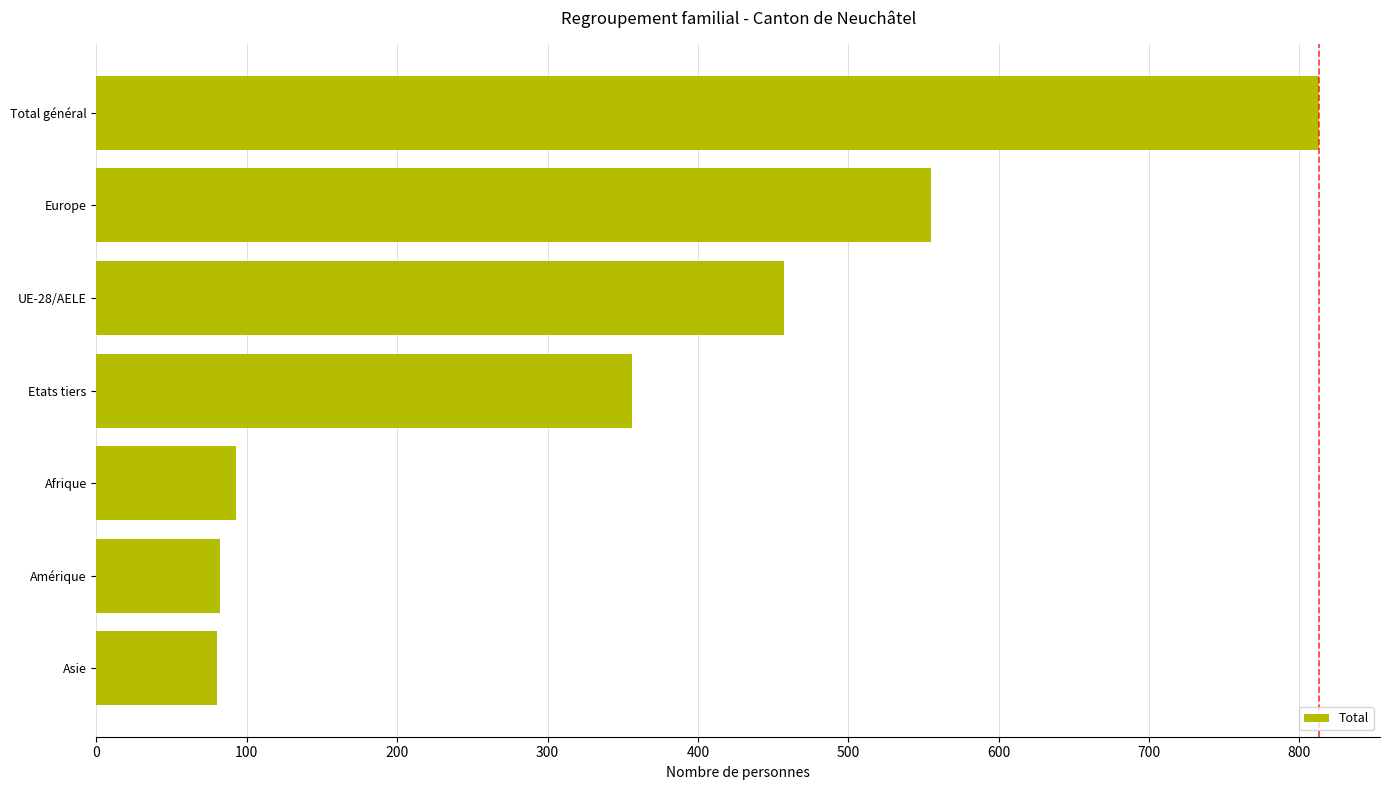

What is the smallest value displayed?

80